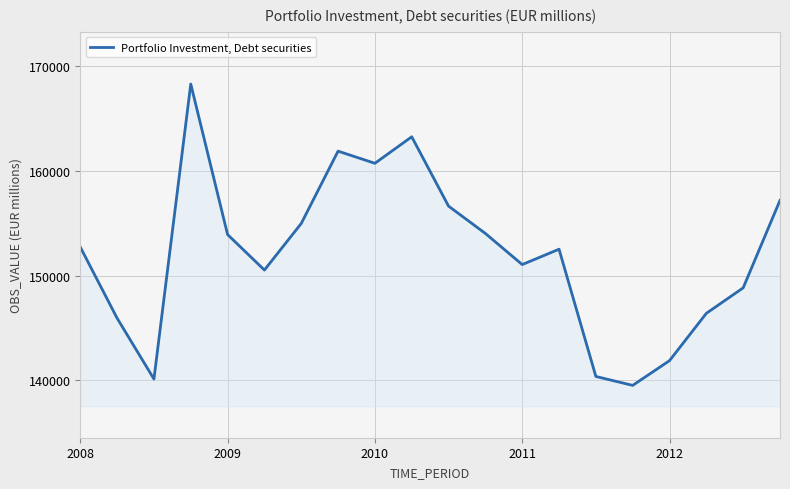

What is the difference between the maximum and minimum values?

28792.5